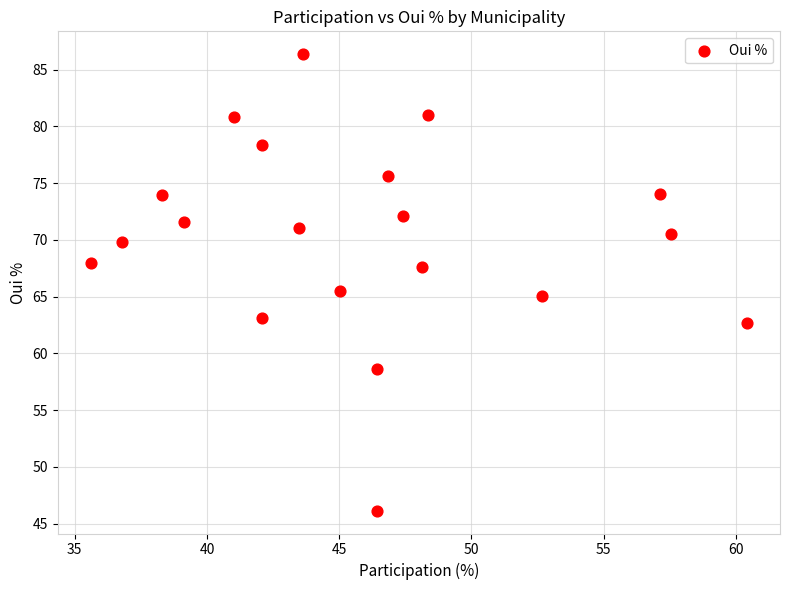

What is the range of X values (max minus min)?

24.8